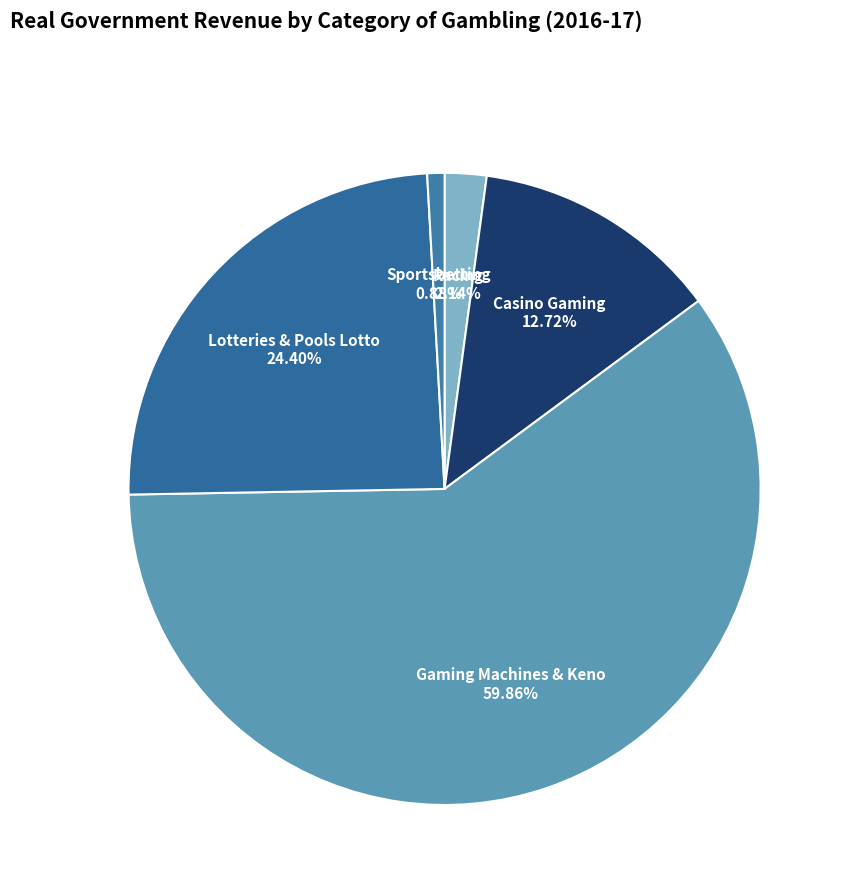

Is there any slice that represents more than half of the pie?

Yes